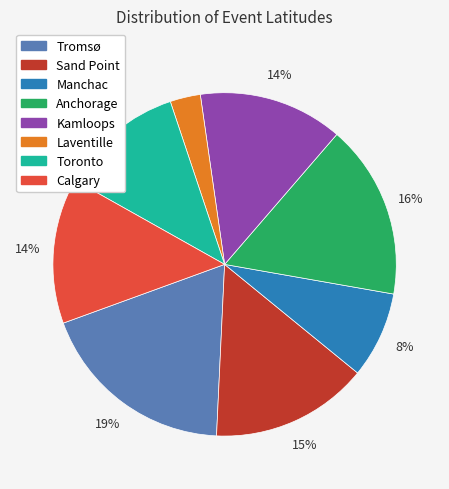

Combined, do Tromsø and Toronto account for over 50%?

No